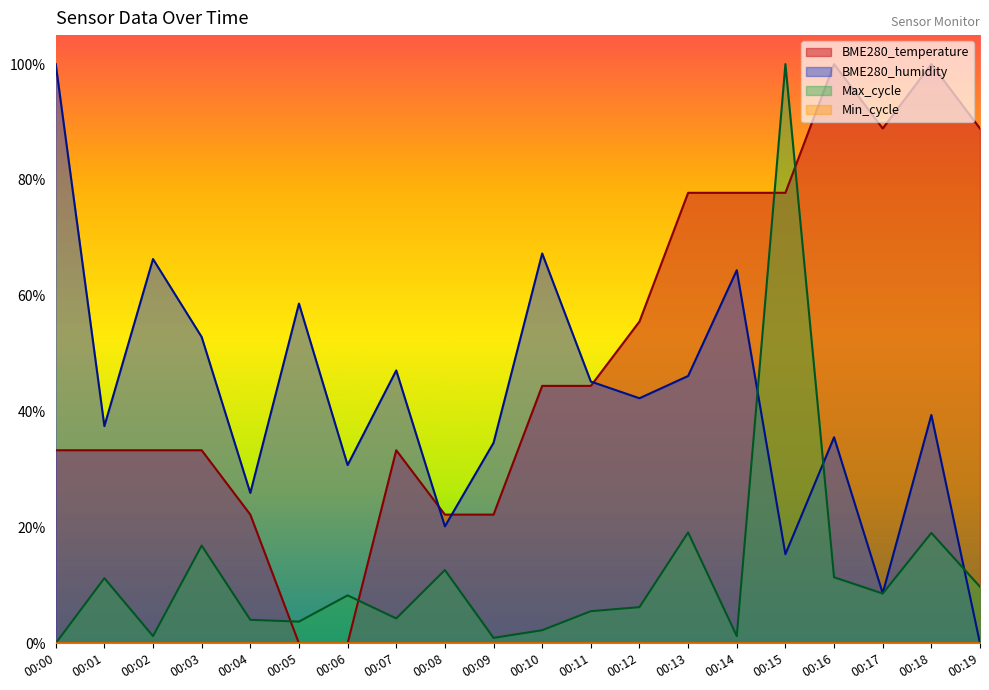

Between which two adjacent categories do BME280_humidity and Max_cycle first intersect?

00:14 and 00:15